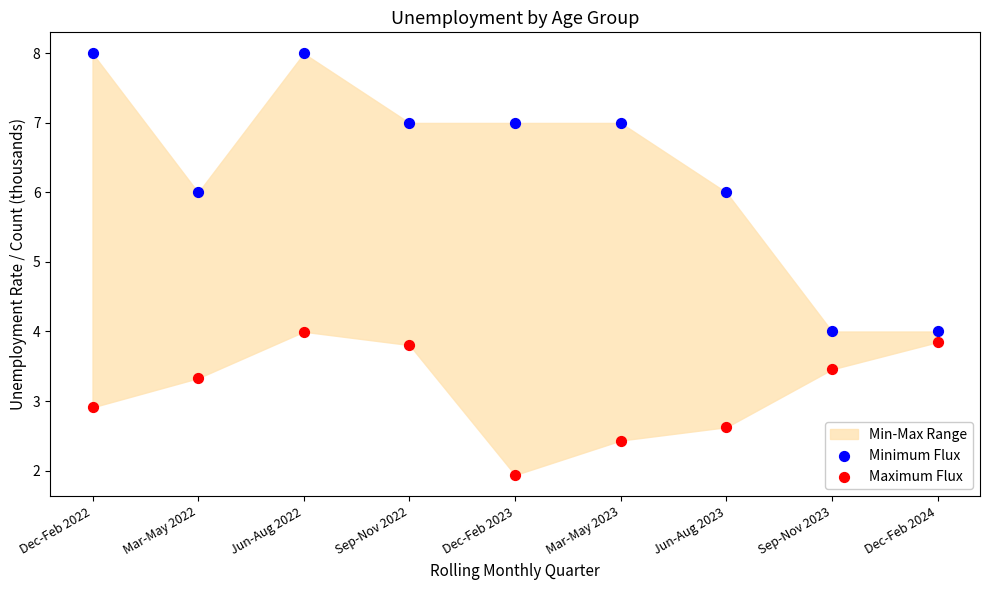

Across all data points, what is the range of Y values (max minus min)?

6.1